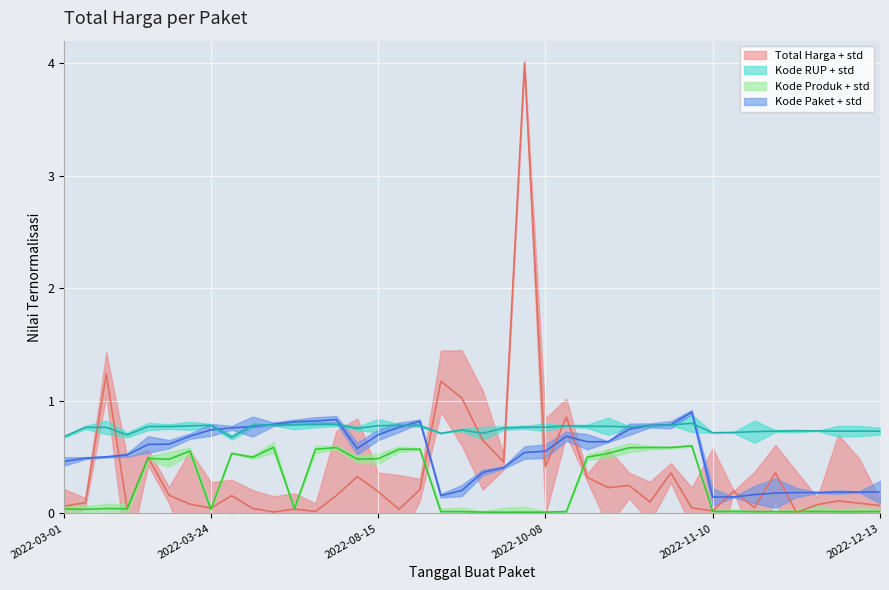

Where do Kode RUP and Kode Paket first cross each other?

2022-03-24 and 2022-03-24